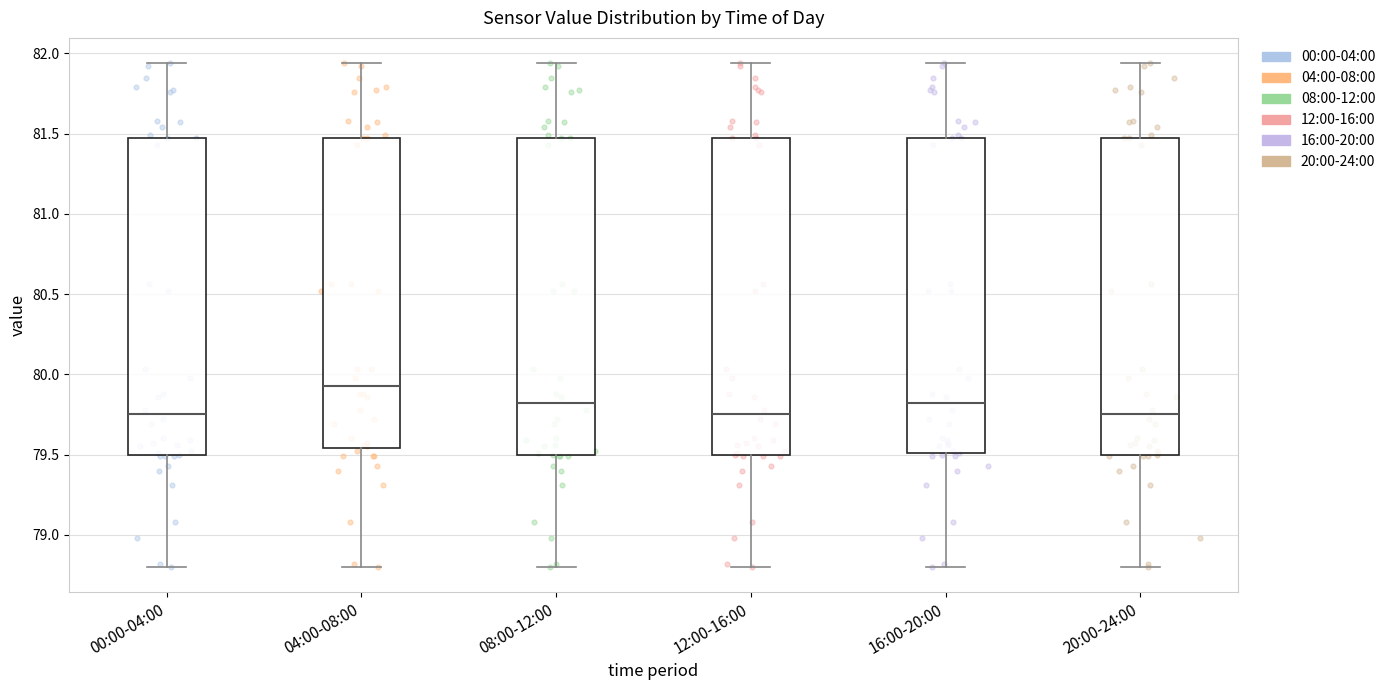

Where does the upper whisker of the box for 04:00-08:00 end on the y-axis? The values are not printed on the chart, so give them approximately, as read against the axis.

81.95